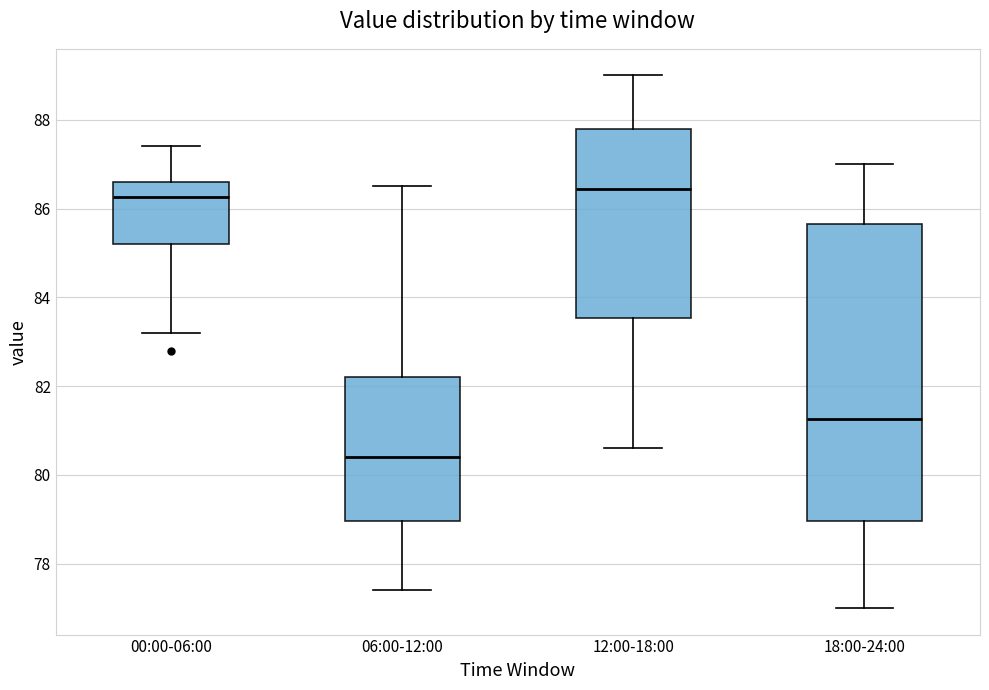

Where does the lower whisker of the box for 12:00-18:00 end on the y-axis? The values are not printed on the chart, so give them approximately, as read against the axis.

80.6